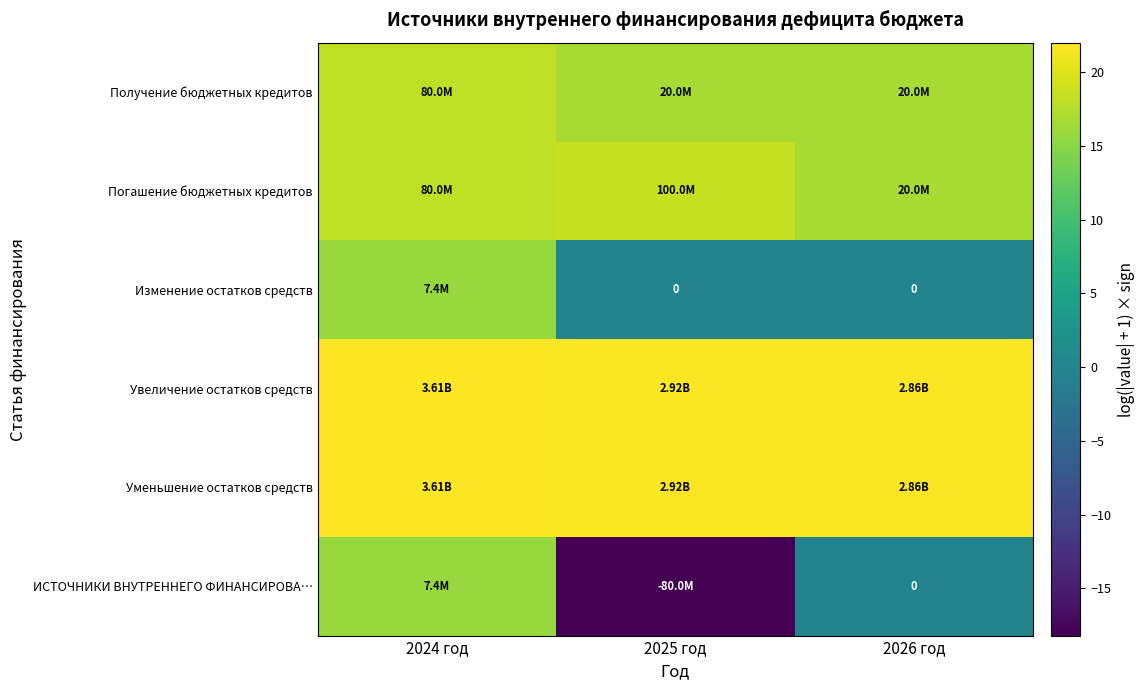

How many Получение бюджетных кредитов values are between 16 and 18?

2